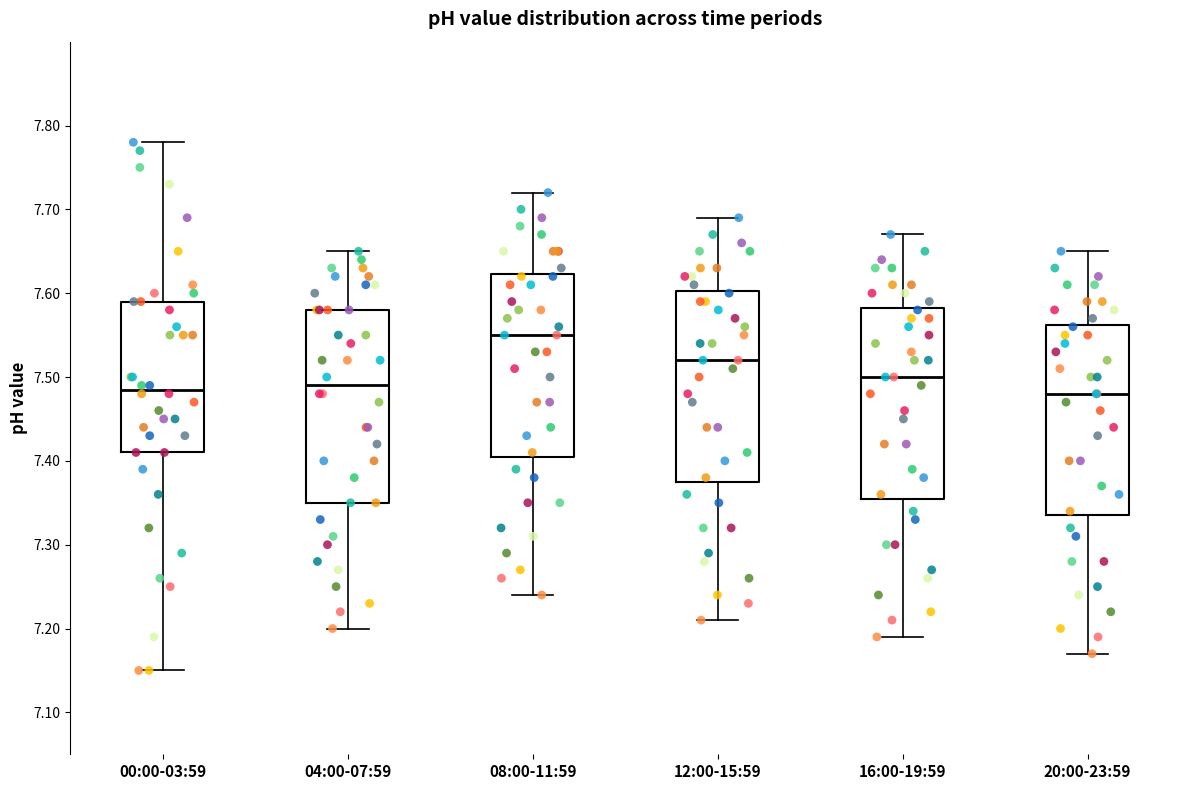

Reading left to right, transcribe this box plot: for each box, give where its median line is, the range the box spans, and where its two whiskers end, as read against the y-axis. The values are not printed on the chart, so give them approximately, as read against the axis.

00:00-03:59: median 7.49, box 7.41 to 7.59, whiskers 7.15 to 7.78
04:00-07:59: median 7.49, box 7.35 to 7.58, whiskers 7.20 to 7.65
08:00-11:59: median 7.55, box 7.41 to 7.62, whiskers 7.24 to 7.72
12:00-15:59: median 7.52, box 7.38 to 7.60, whiskers 7.21 to 7.69
16:00-19:59: median 7.50, box 7.36 to 7.58, whiskers 7.19 to 7.67
20:00-23:59: median 7.48, box 7.34 to 7.56, whiskers 7.17 to 7.65